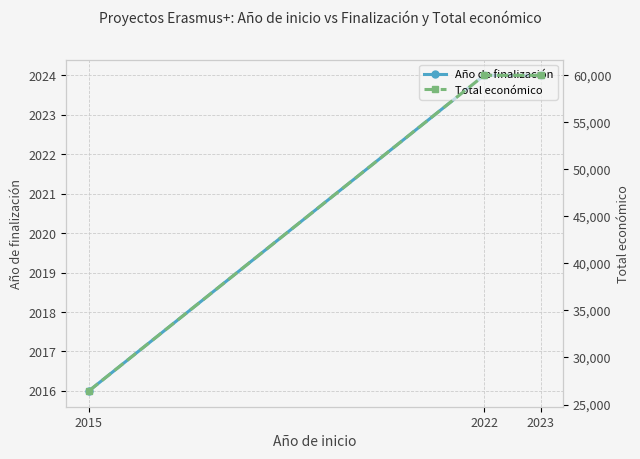

What is the difference between the highest and lowest values at 2015?

24426